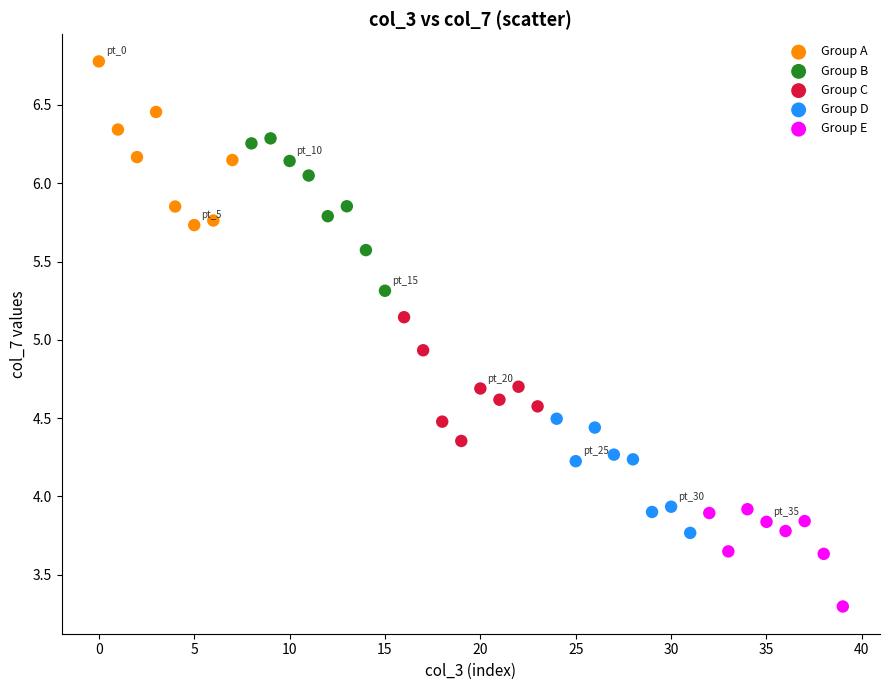

Which series has the widest spread of Y values?

Group A